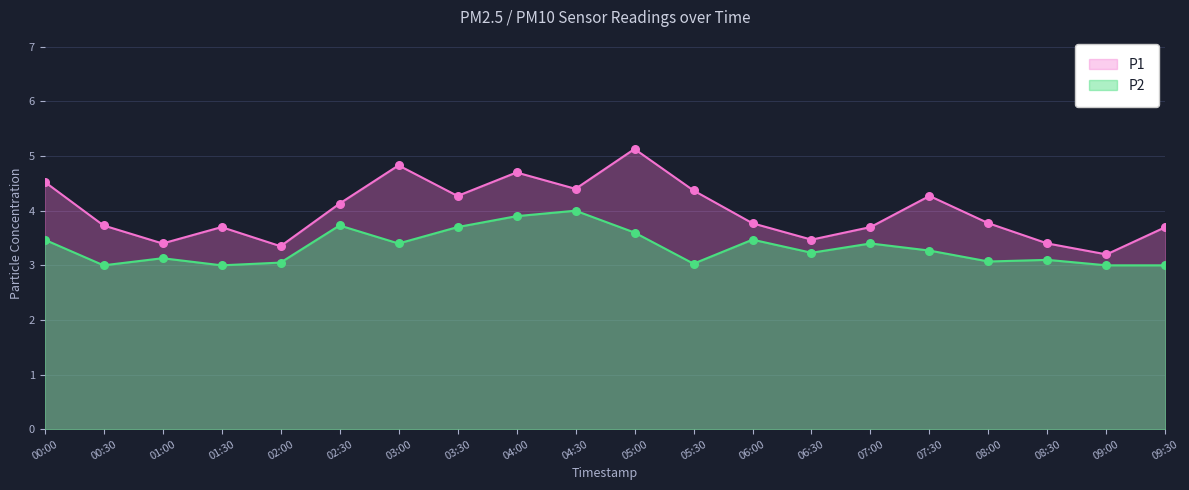

What are all the series names shown in the legend?

P1, P2